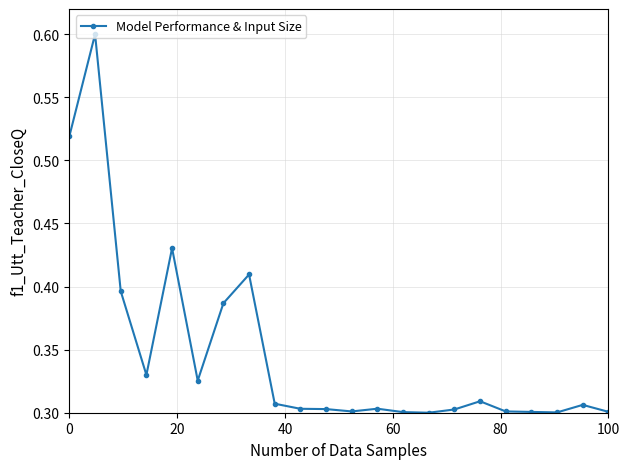

True or false: there are more than 2 points higher than both neighbors.

True